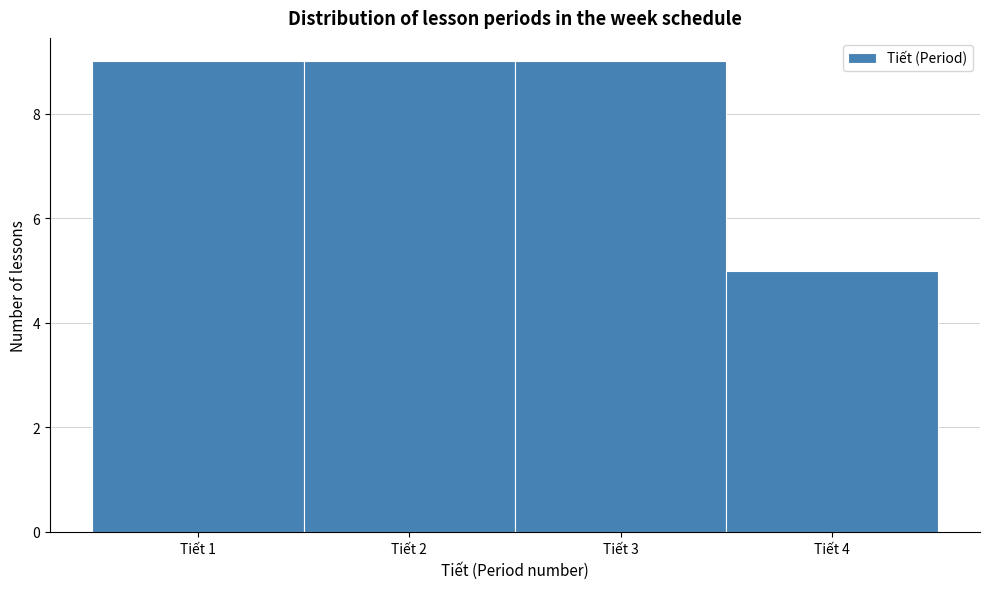

Reading left to right, list every bar in this chart as the range it spans on the x-axis followed by its height. The values are not printed on the chart, so give them approximately, as read against the axis.

0.5 to 1.5: 9
1.5 to 2.5: 9
2.5 to 3.5: 9
3.5 to 4.5: 5